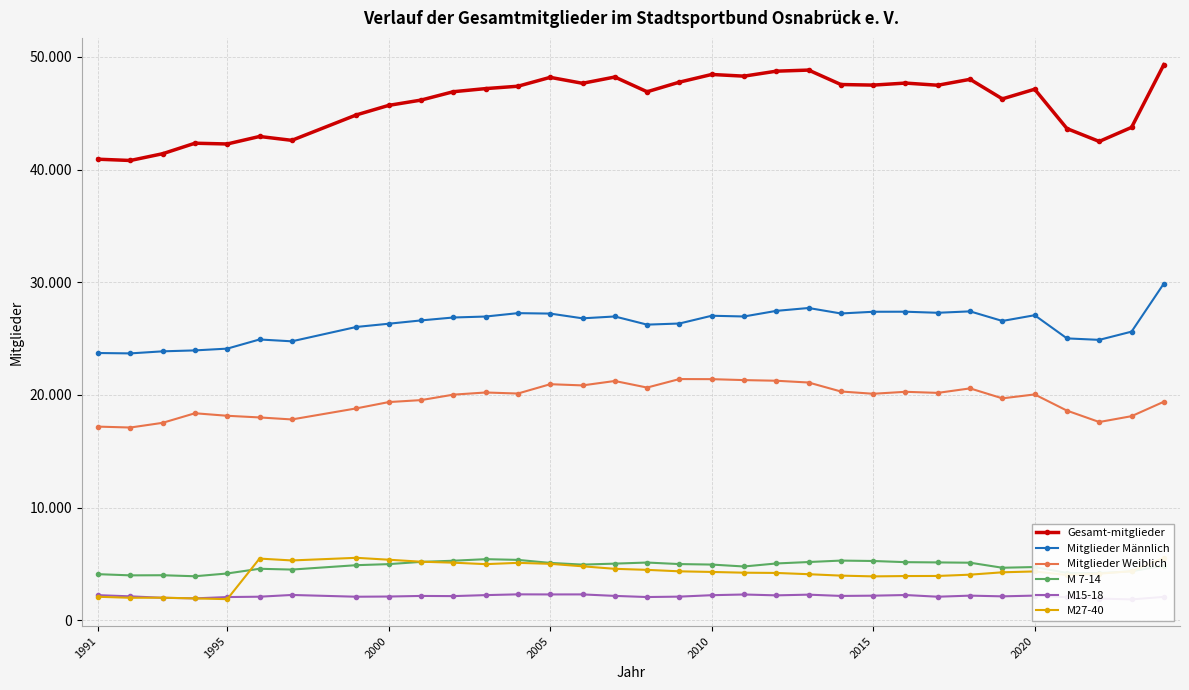

Is the value of M 7-14 at 10 greater than the value of Gesamt-mitglieder at 26?

No